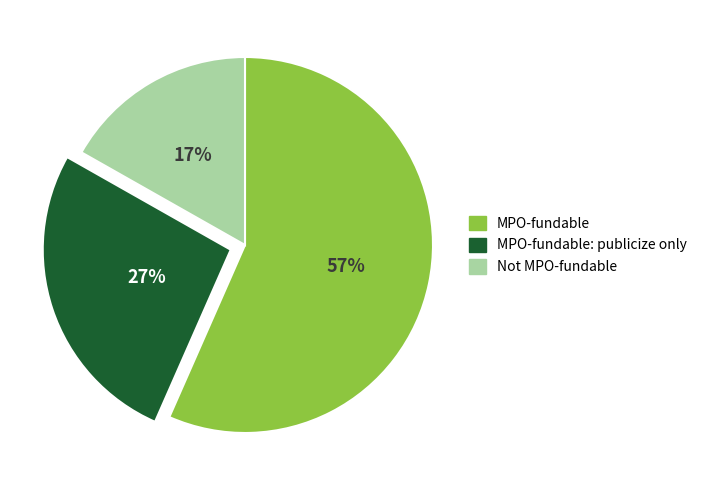

What is the ratio of the value at MPO-fundable: publicize only to the value at MPO-fundable?

0.5